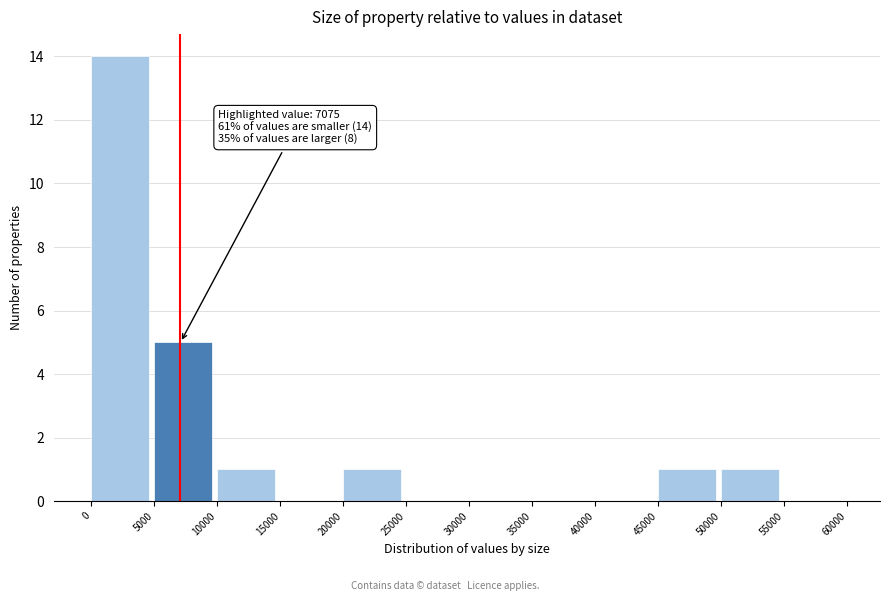

Over which range of the x-axis is the bar tallest?

0 to 5000